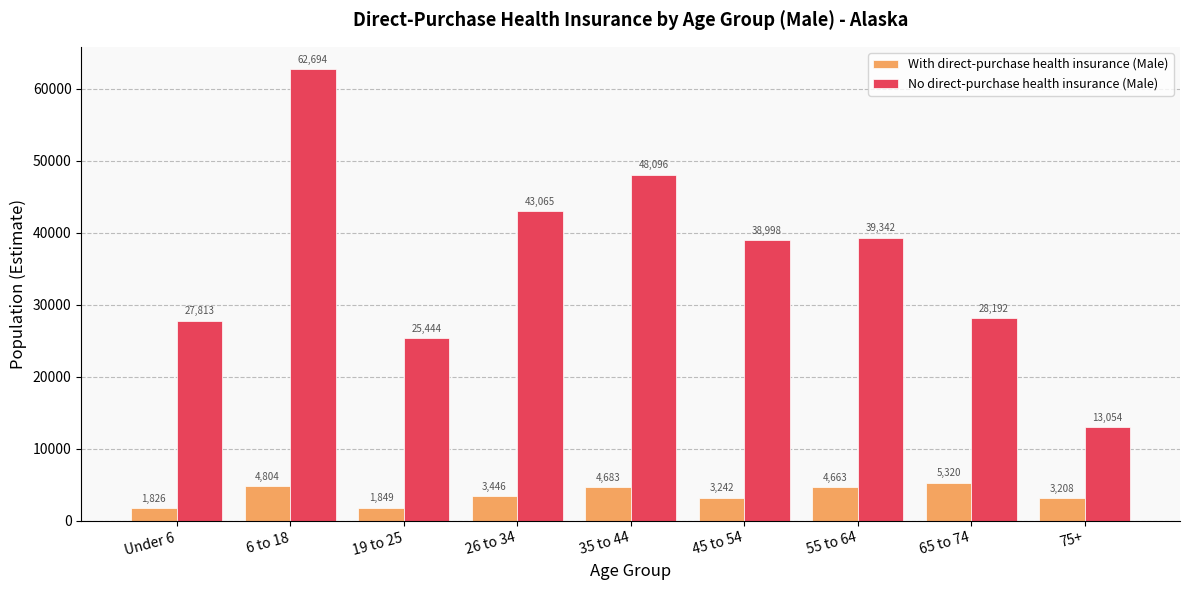

How many data points does each series have?

9